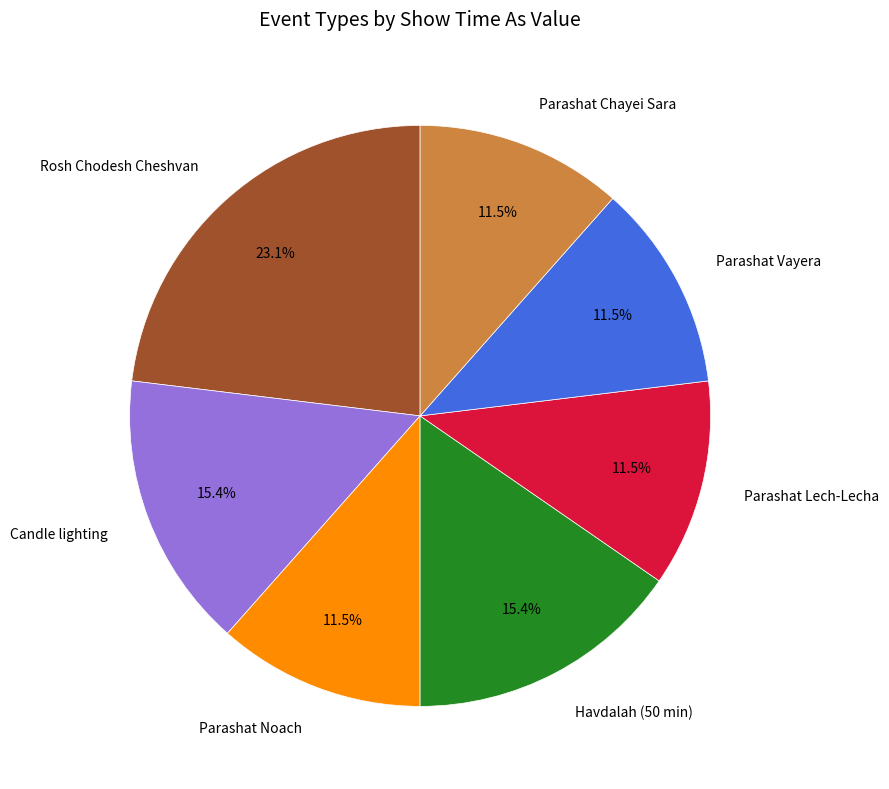

Which slice is the largest?

Rosh Chodesh Cheshvan